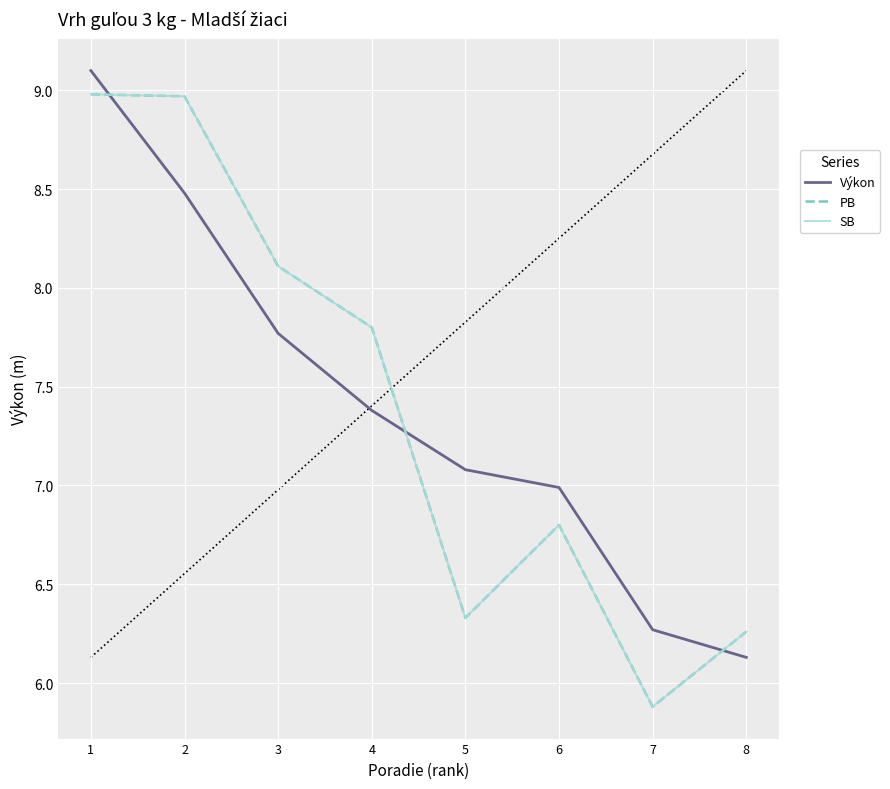

Does the chart have visible grid lines?

Yes